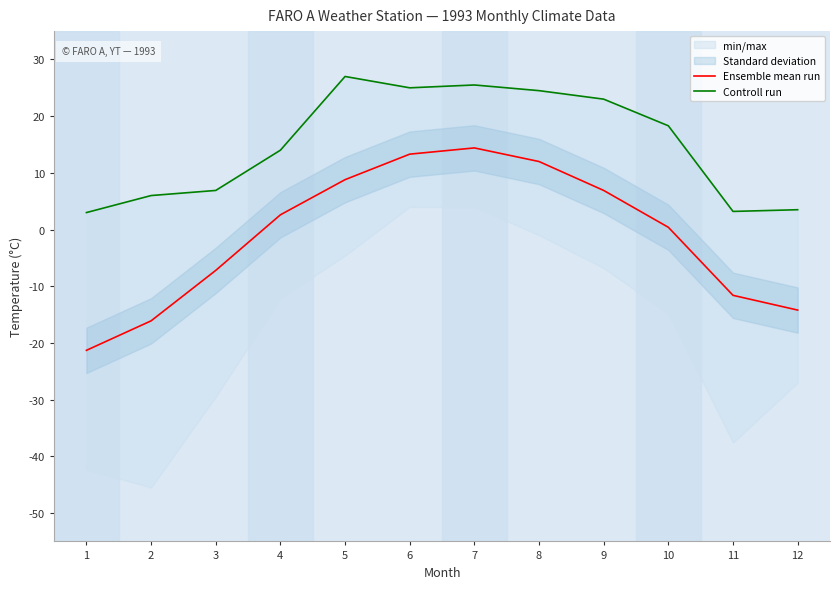

The Controll run series shows 14.6 at 6. True or false?

False